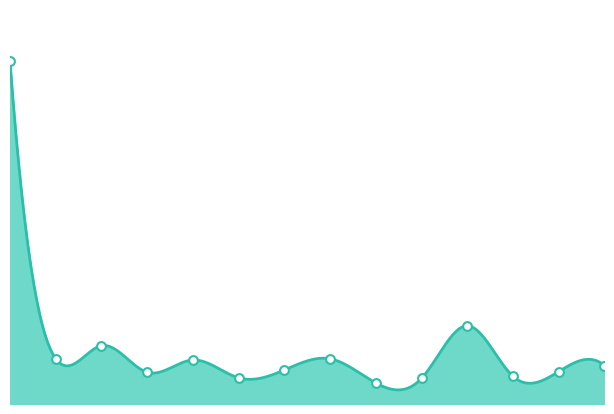

What is the change in value from Karlovarský to Moravskoslezský?

-29876